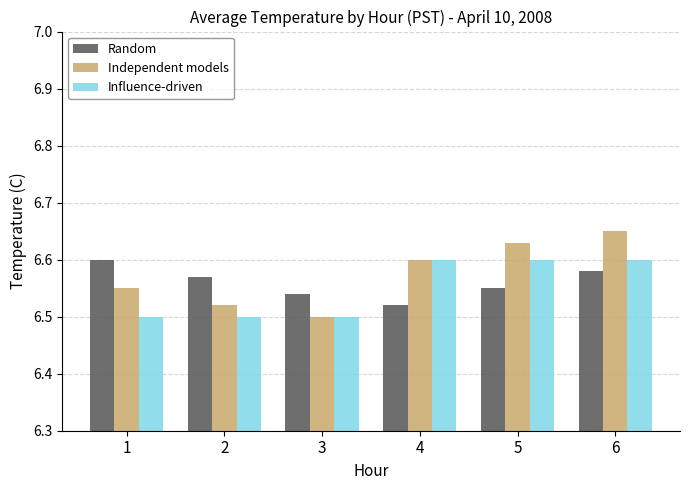

How many Independent models values are between 6 and 7?

6